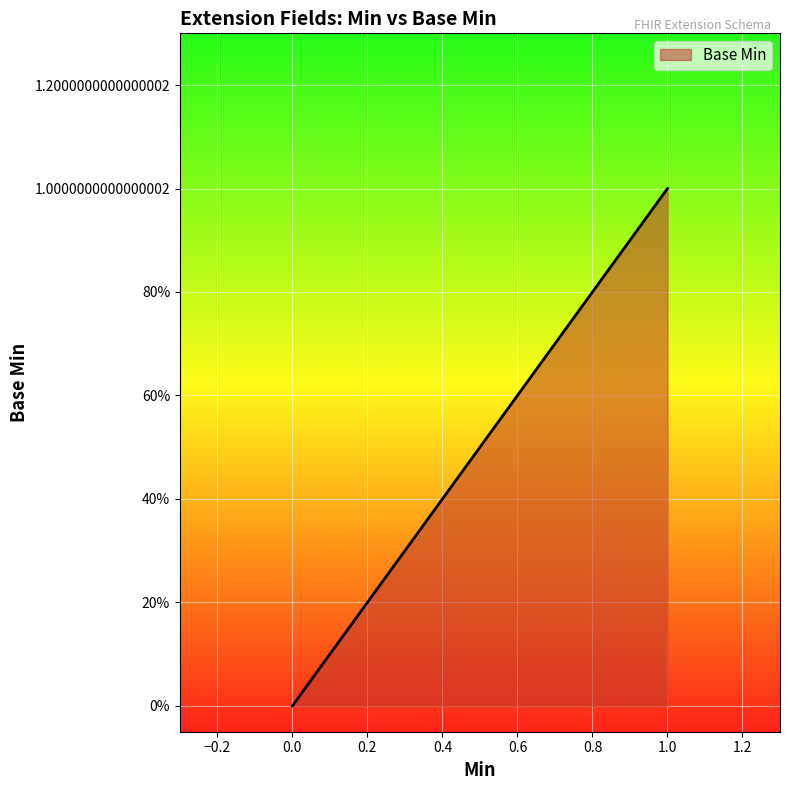

The value at 0 is 0. True or false?

True